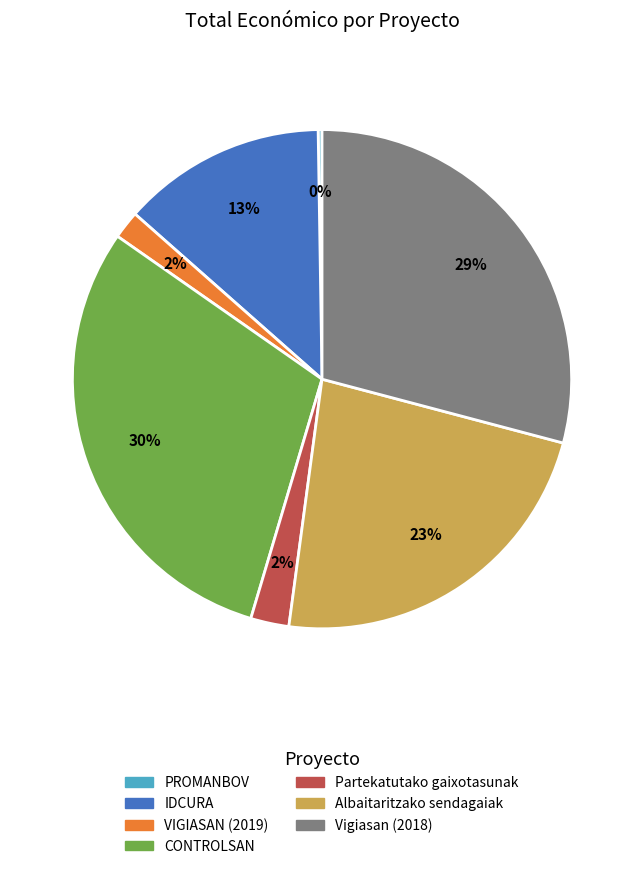

To the nearest percent, what is the difference between the largest and smallest slice percentages?

30%